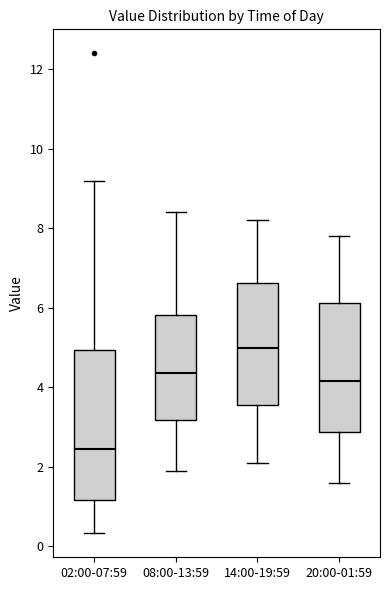

Where does the lower whisker of the box for 08:00-13:59 end on the y-axis? The values are not printed on the chart, so give them approximately, as read against the axis.

2.0